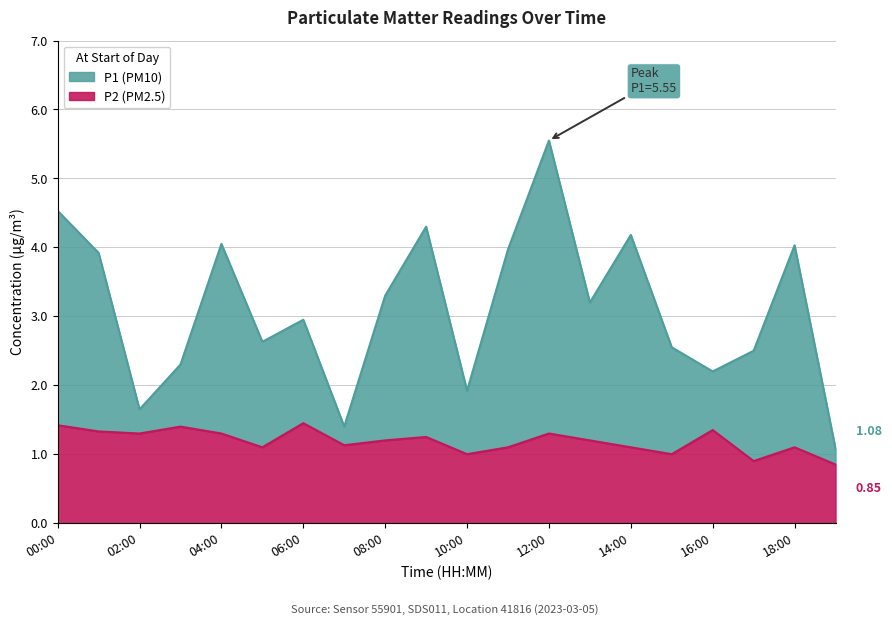

Between 02:00 and 13:00, which series saw the biggest shift?

P1 (PM10)